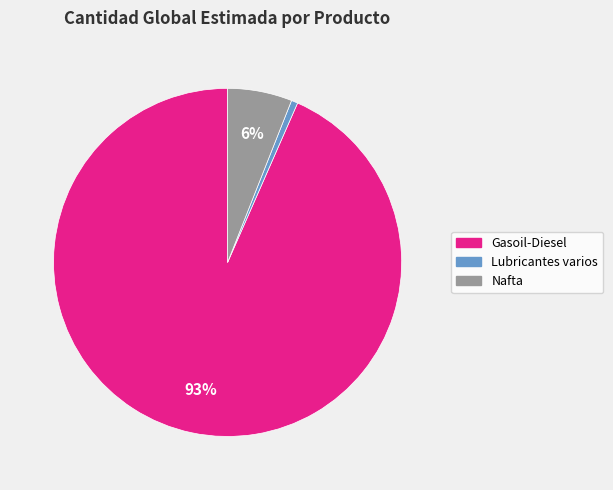

What percentage is the Gasoil-Diesel slice, to the nearest percent?

93%